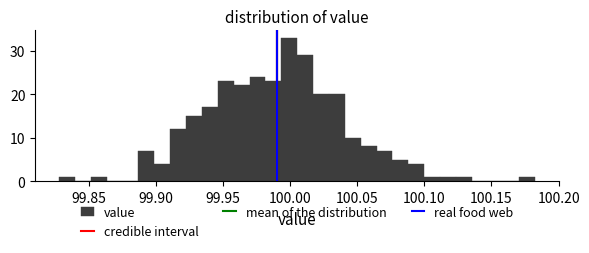

Read against the x-axis, roughly where is the centre of the tallest bar?

100.000